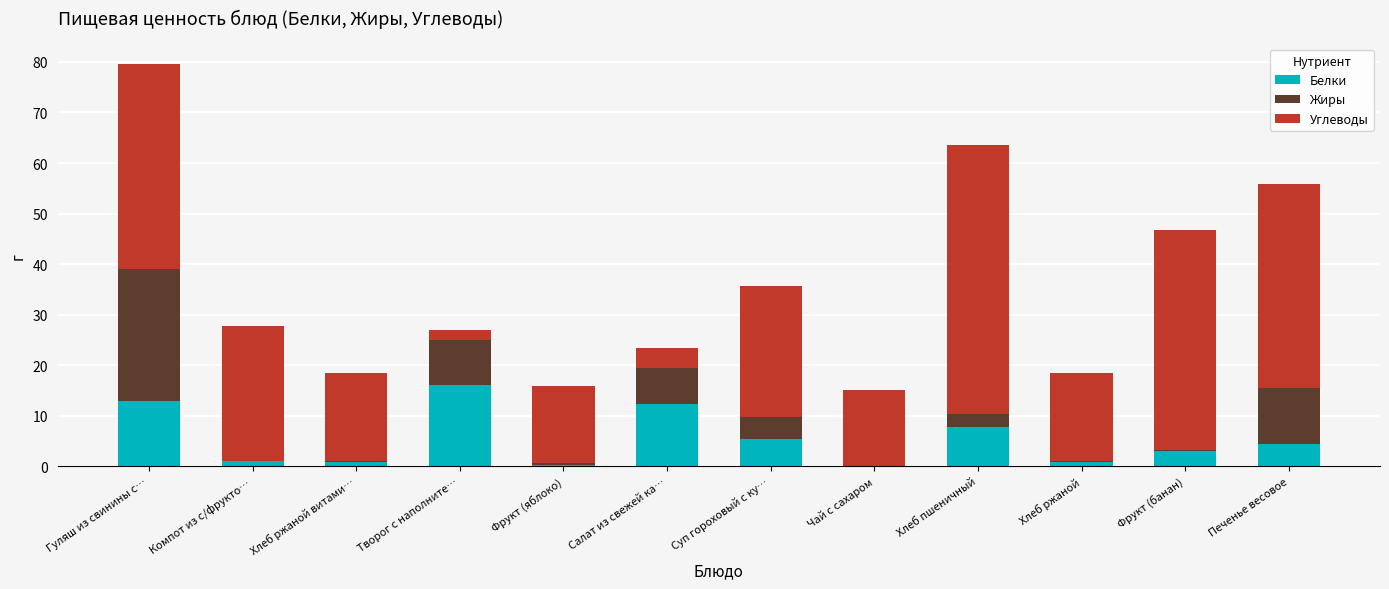

At which label does Белки reach its peak?

Творог с наполните…